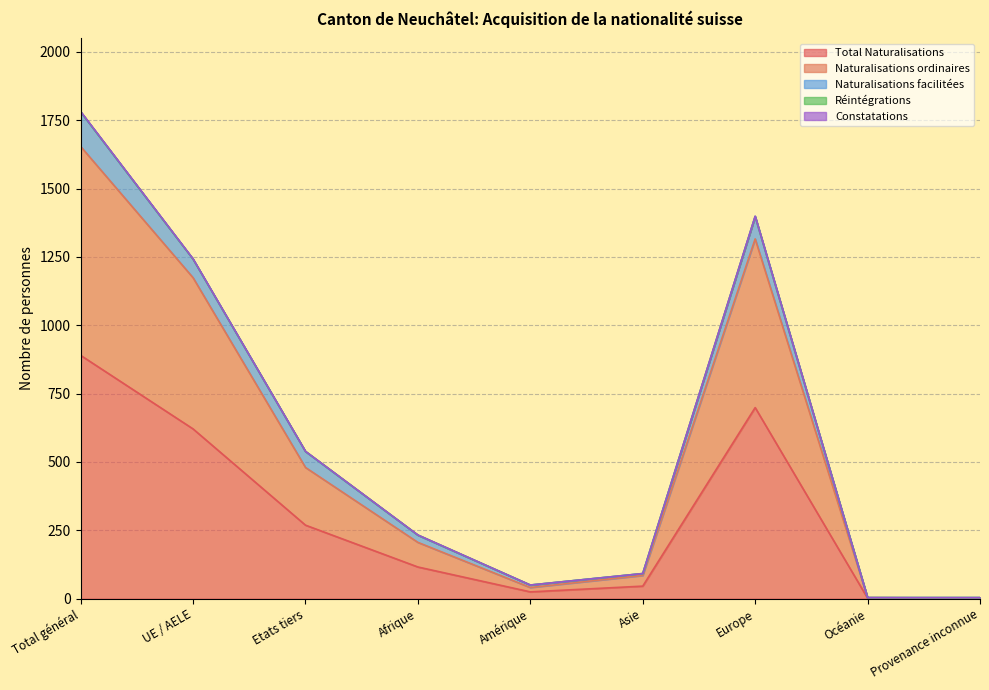

Which has a higher value, Provenance inconnue or UE / AELE?

UE / AELE